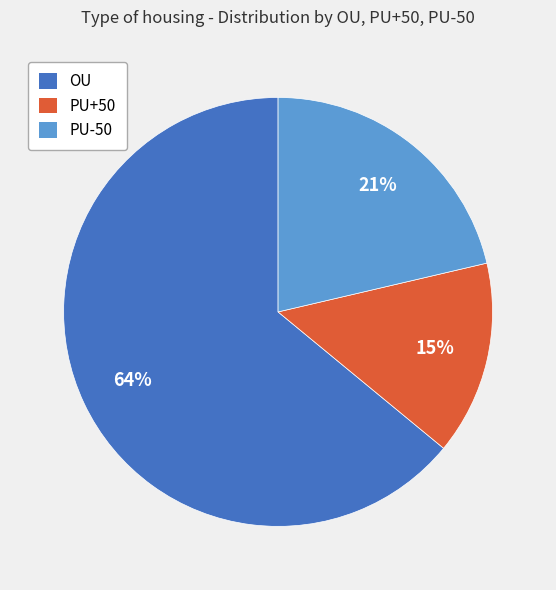

To the nearest percent, what is the average slice percentage?

33%